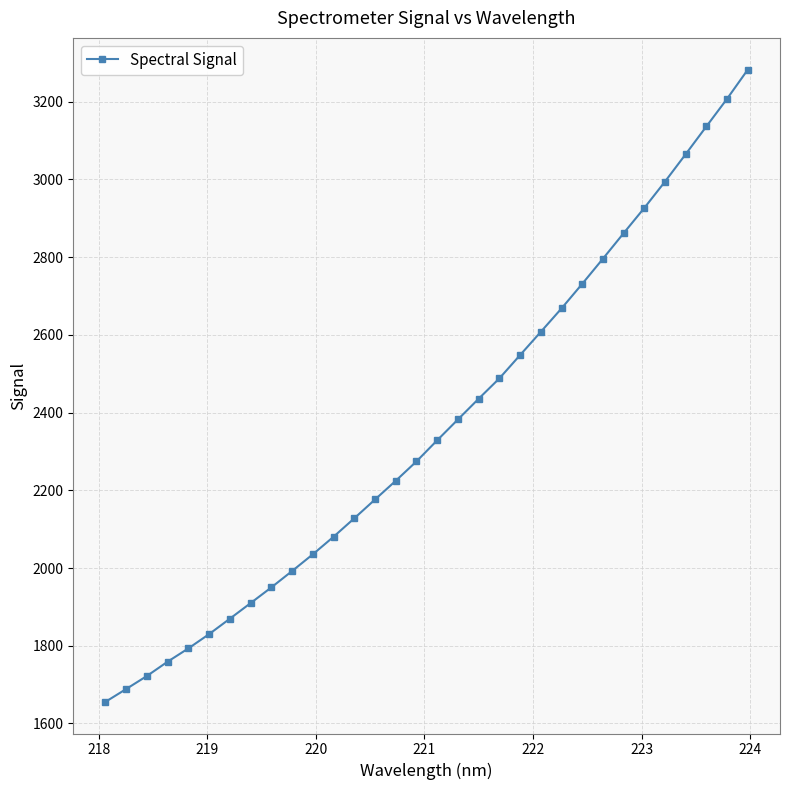

What is the minimum value shown in the chart?

1655.5